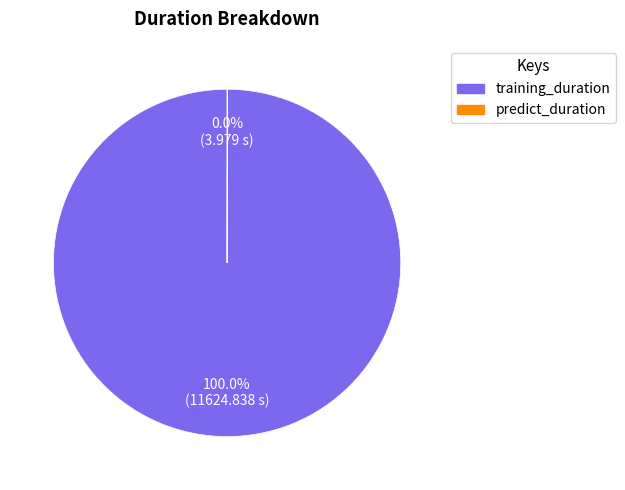

Does any single category account for the majority?

Yes